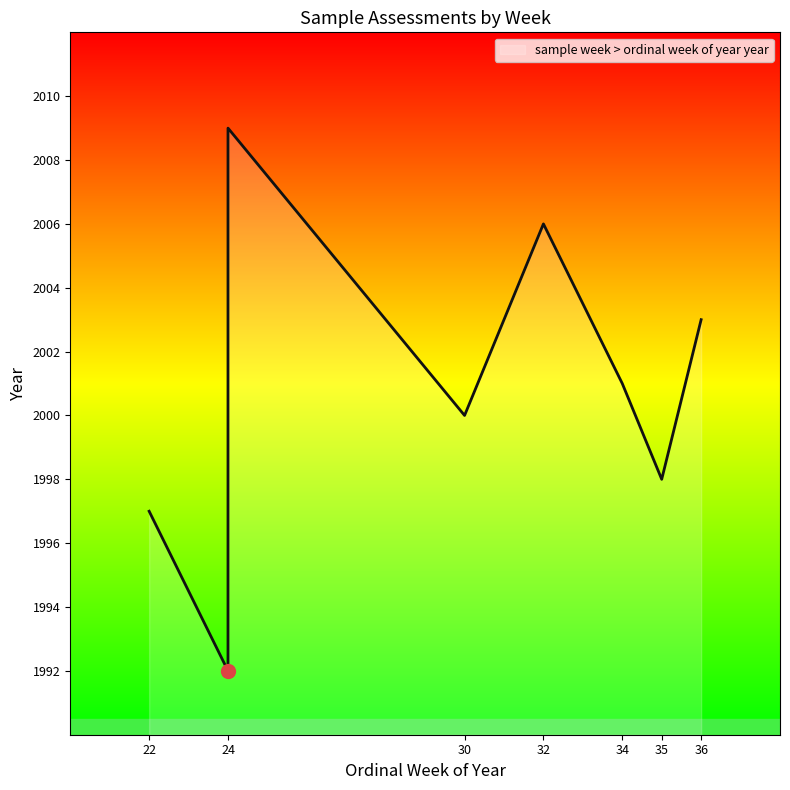

At which label is the value closest to 2000?

30